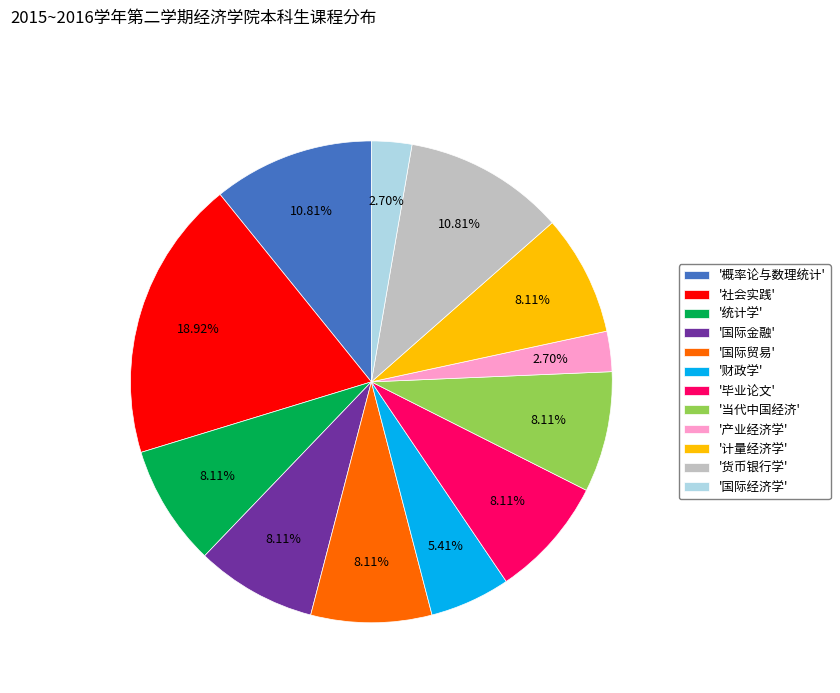

Combined, do '国际贸易' and '统计学' account for over 50%?

No